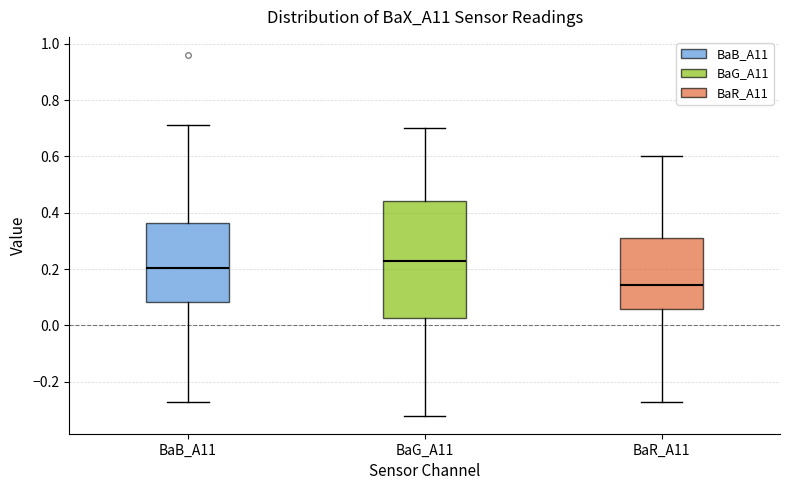

Reading left to right, transcribe this box plot: for each box, give where its median line is, the range the box spans, and where its two whiskers end, as read against the y-axis. The values are not printed on the chart, so give them approximately, as read against the axis.

BaB_A11: median 0.20, box 0.08 to 0.36, whiskers -0.26 to 0.72
BaG_A11: median 0.24, box 0.02 to 0.44, whiskers -0.32 to 0.70
BaR_A11: median 0.14, box 0.06 to 0.32, whiskers -0.26 to 0.60